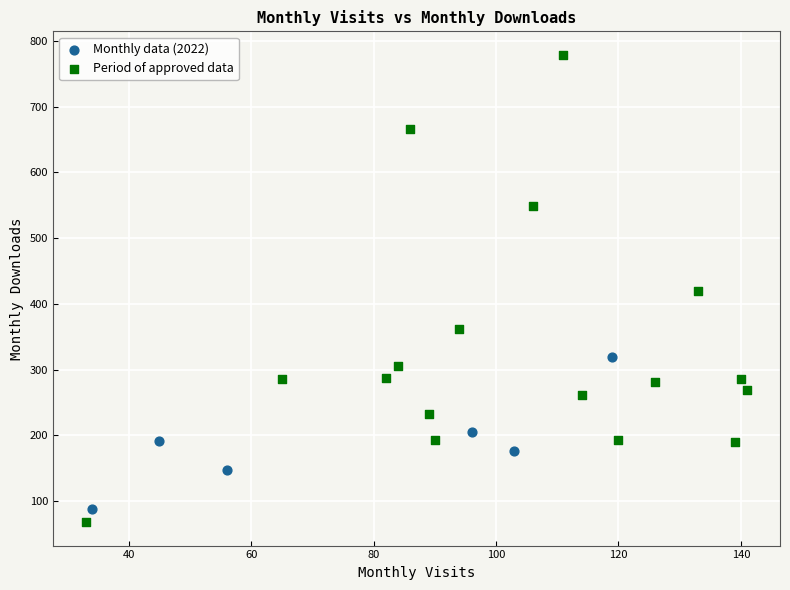

Which series has the widest spread of Y values?

Period of approved data